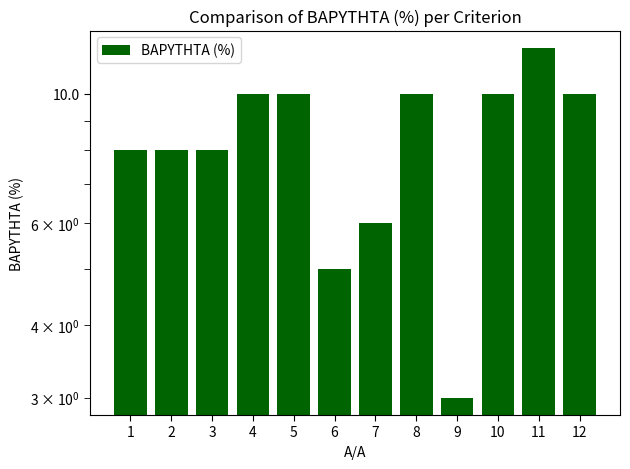

At which label does the data first exceed 10?

11